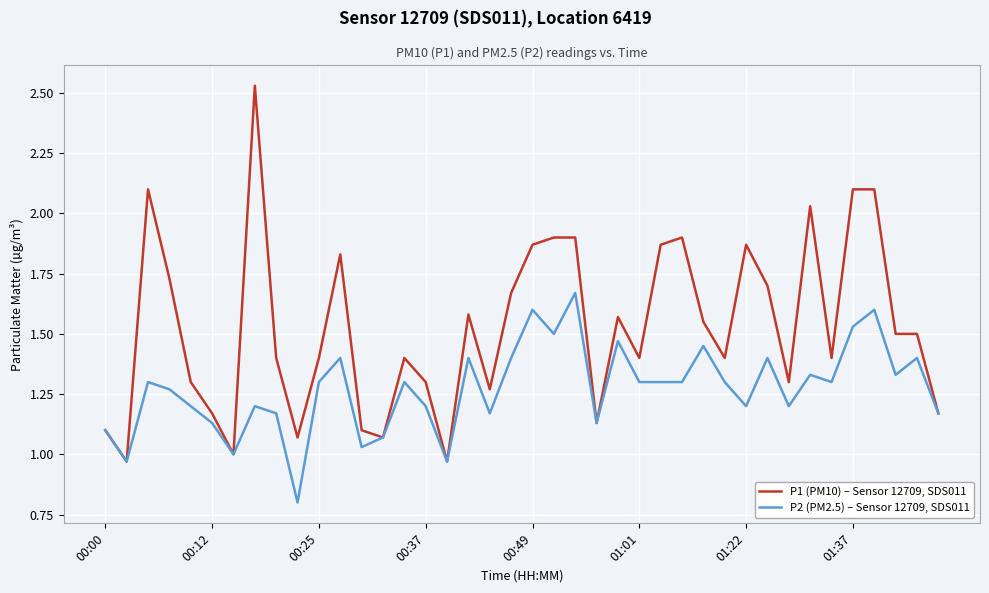

List the series in order of their peak value, highest first.

P1 (PM10) – Sensor 12709, SDS011, P2 (PM2.5) – Sensor 12709, SDS011